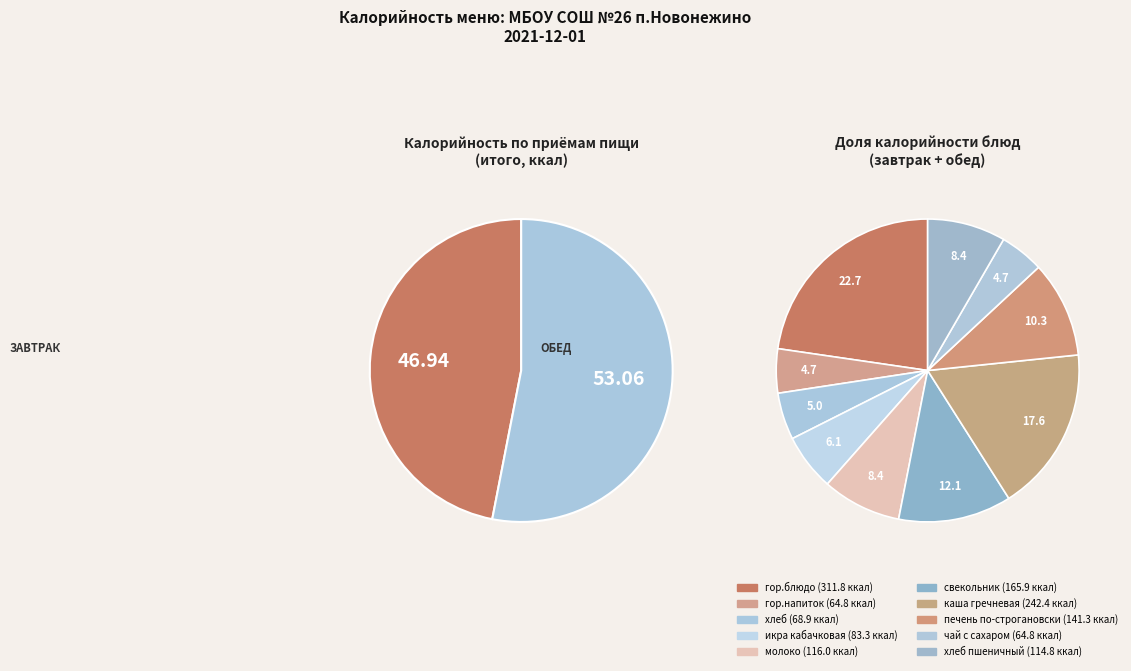

What is the largest slice in the pie chart?

Обед